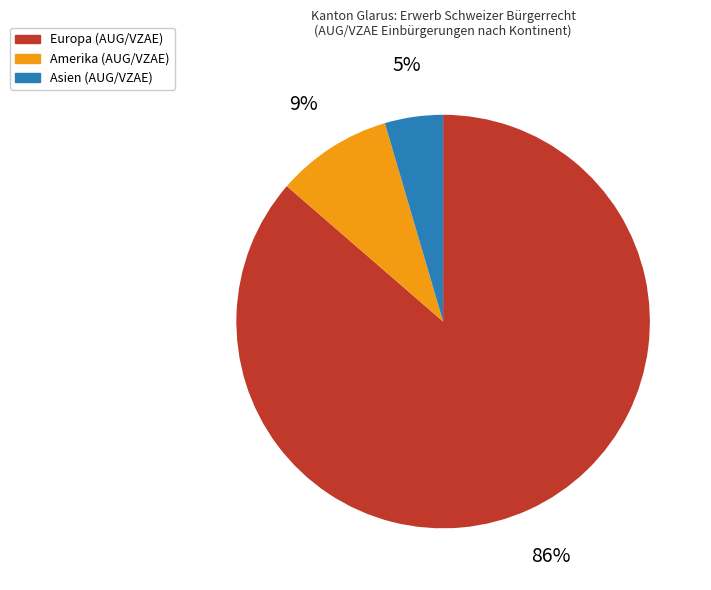

To the nearest percent, what portion does Europa represent?

86%